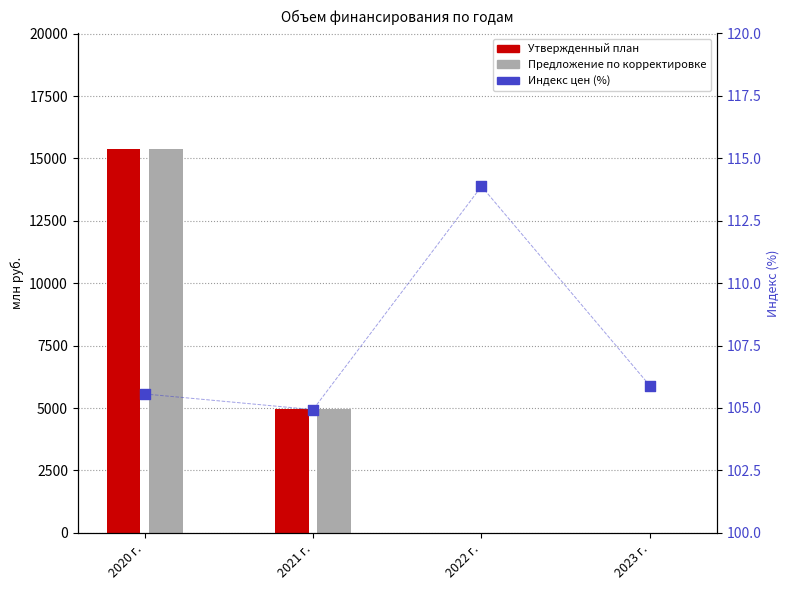

Which series contains the highest Y value?

Утвержденный план